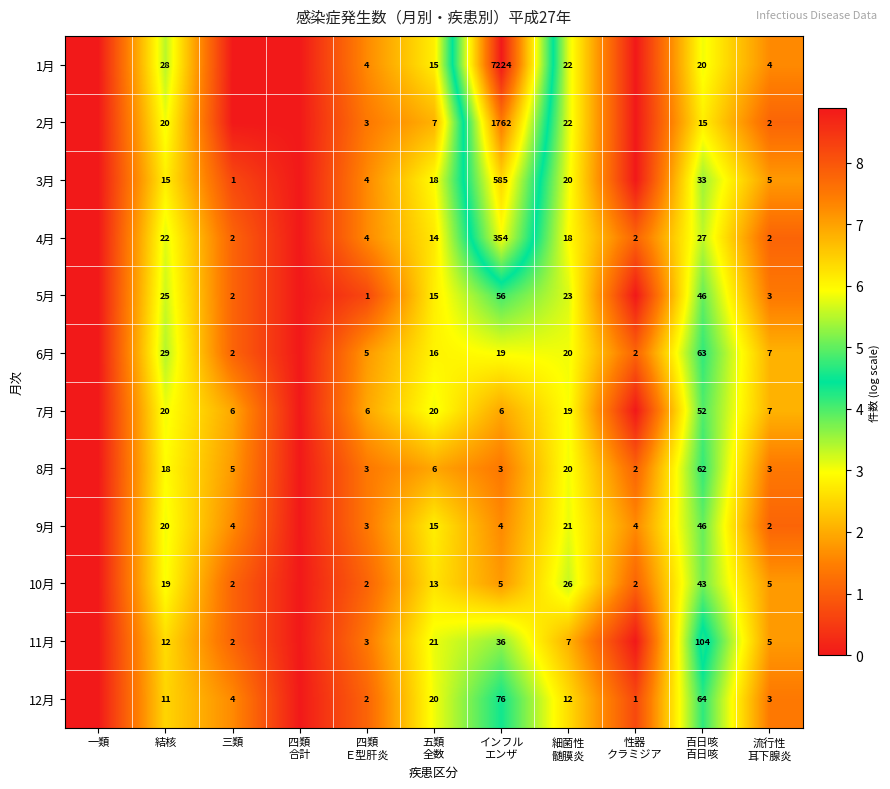

The 3月 series shows 15 at 結核. True or false?

True